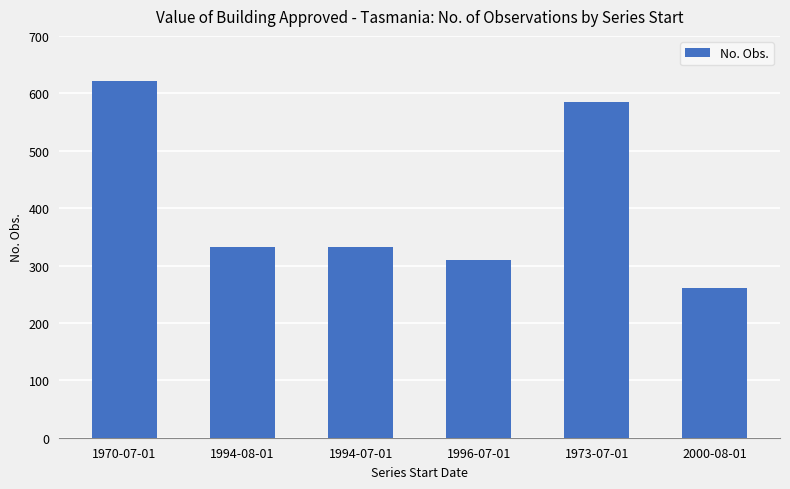

How many data points are less than 333?

3